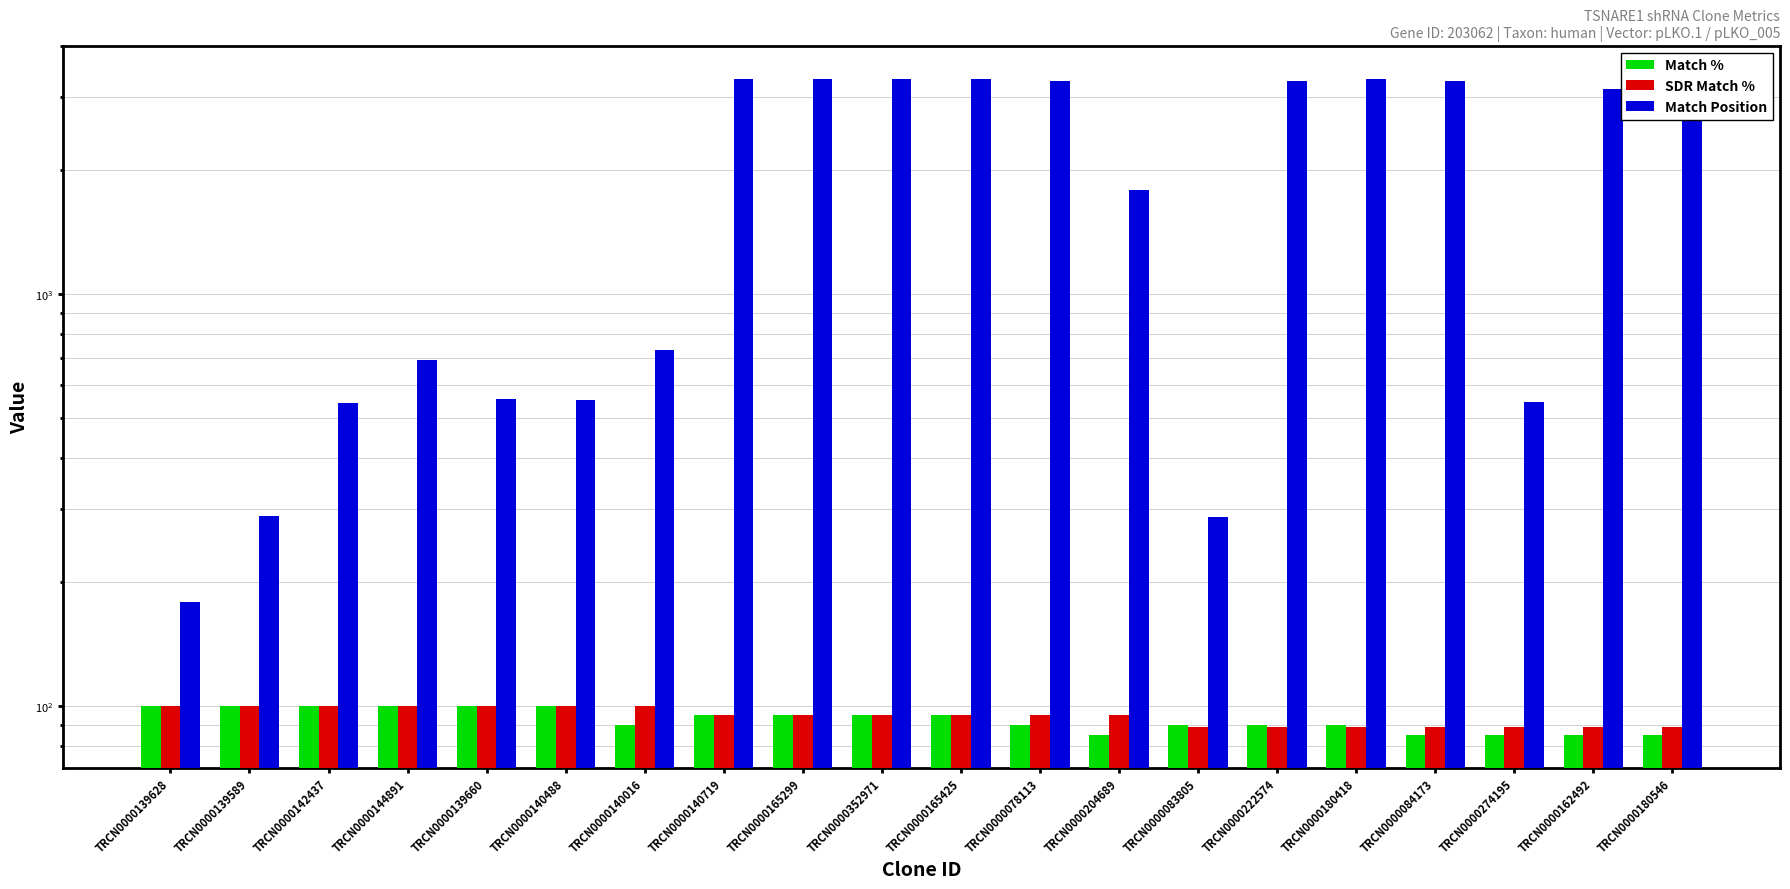

What is the difference between the second highest and minimum values in the Match Position series?

3156